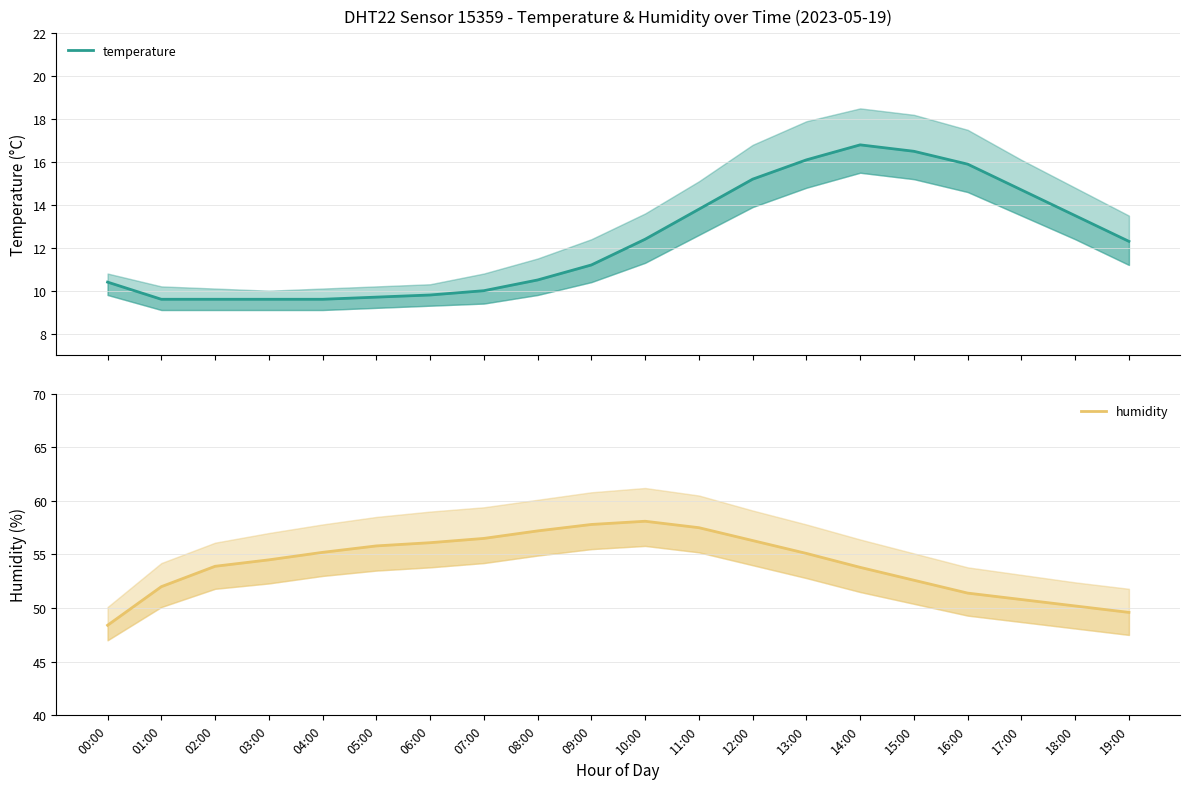

At which label does temperature first exceed 12?

10:00